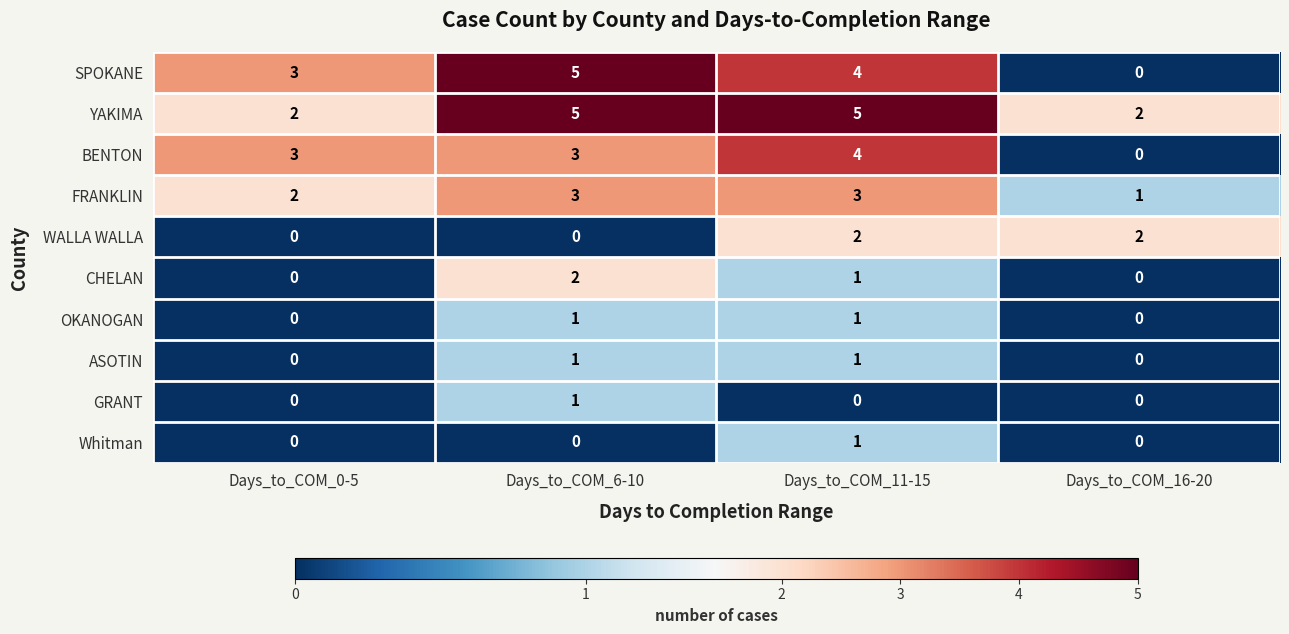

Count the number of categories in the chart.

4